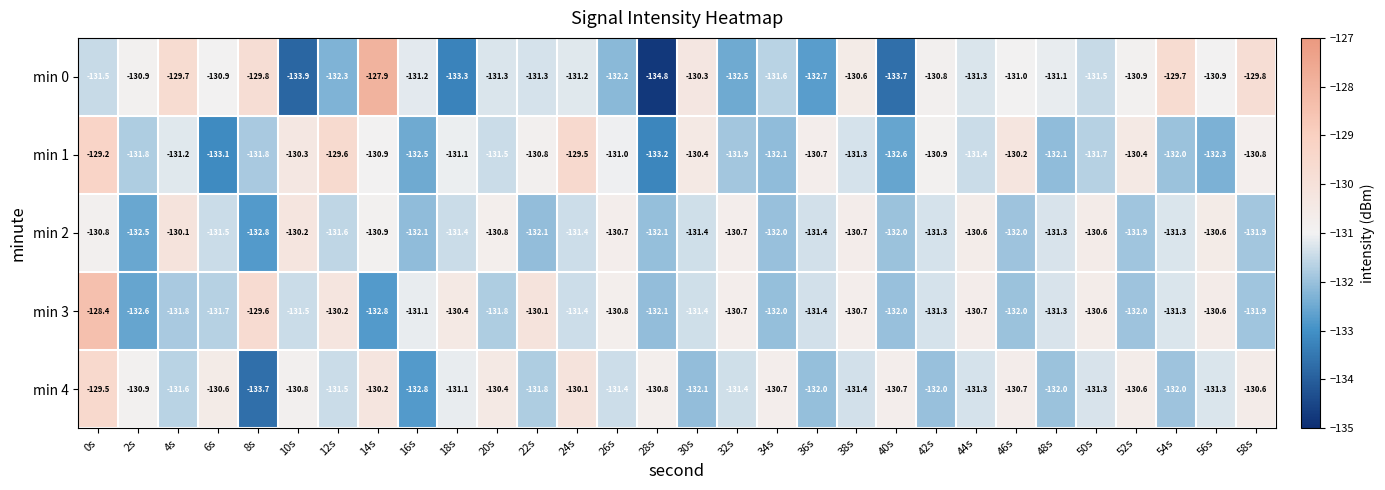

How many values in the min 3 series are below -131?

19